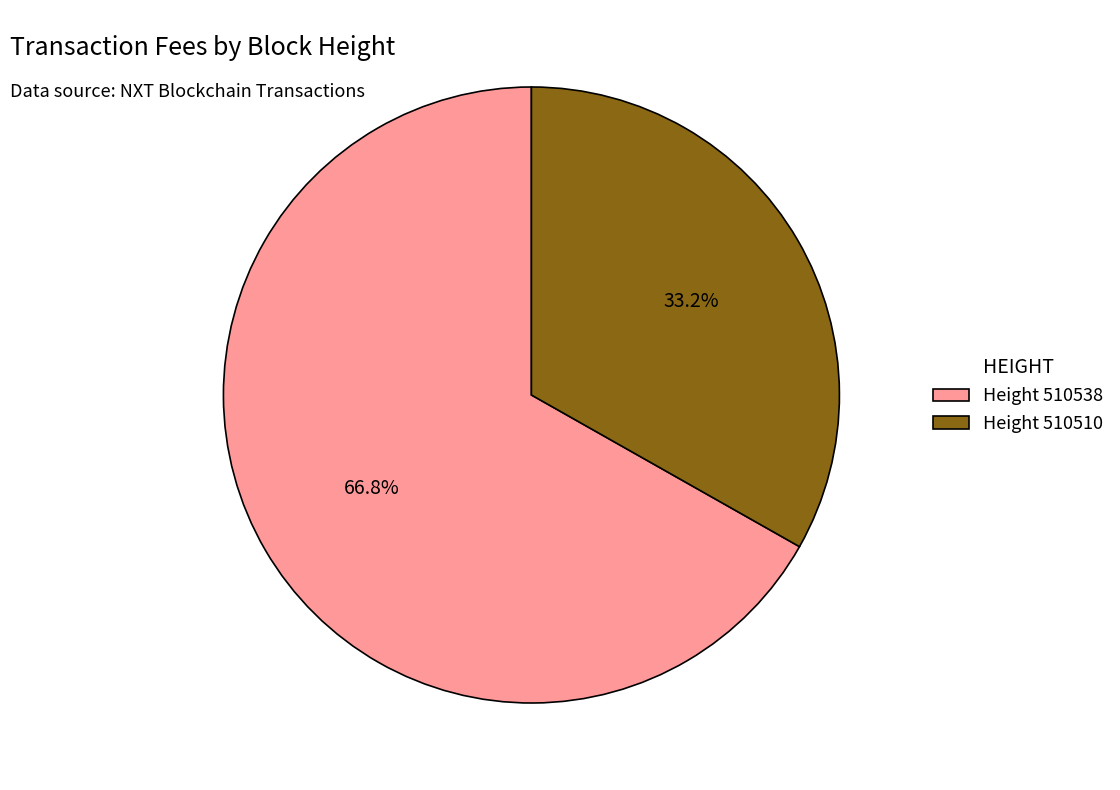

Which category accounts for the majority?

Height 510538